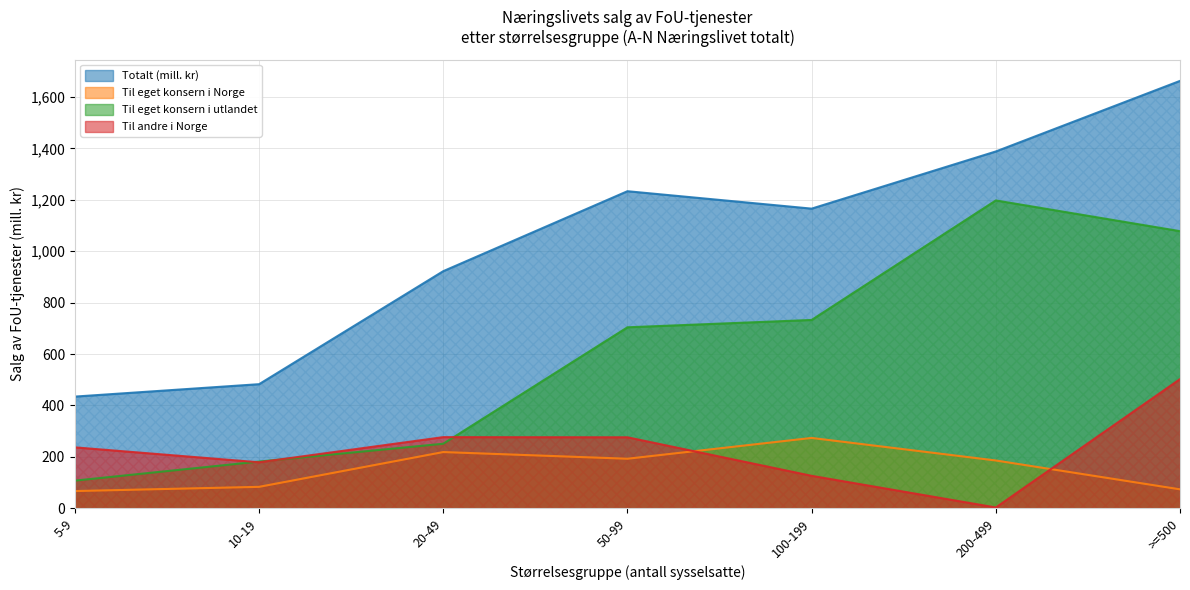

Reading right to left, extract all data points from this chart.

Totalt (mill. kr): >=500=1663.1	200-499=1388.4	100-199=1165.9	50-99=1233.7	20-49=922.5	10-19=482.6	5-9=434.3
Til eget konsern i Norge: >=500=73.3	200-499=185.6	100-199=273.4	50-99=192.4	20-49=218.4	10-19=83.0	5-9=66.6
Til eget konsern i utlandet: >=500=1078.2	200-499=1197.8	100-199=732.6	50-99=704.0	20-49=250.8	10-19=181.4	5-9=107.2
Til andre i Norge: >=500=502.4	200-499=2.7	100-199=125.9	50-99=275.9	20-49=276.5	10-19=178.6	5-9=236.7